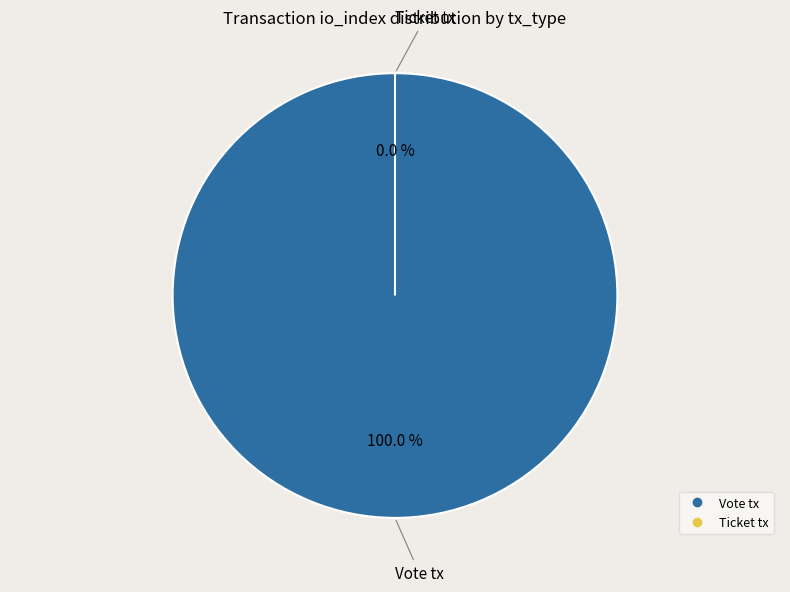

Which category has the biggest portion of the pie?

Vote tx